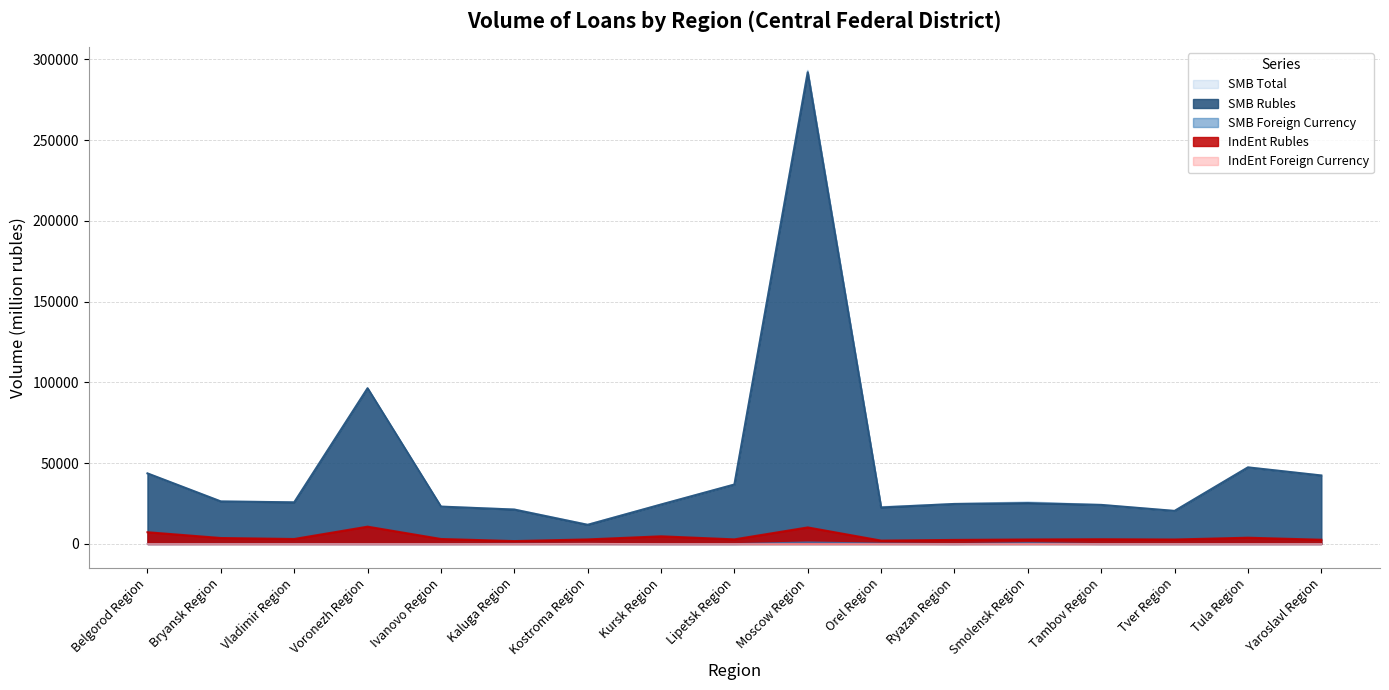

List the series in order of their peak value, lowest first.

IndEnt Foreign Currency, SMB Foreign Currency, IndEnt Rubles, SMB Rubles, SMB Total